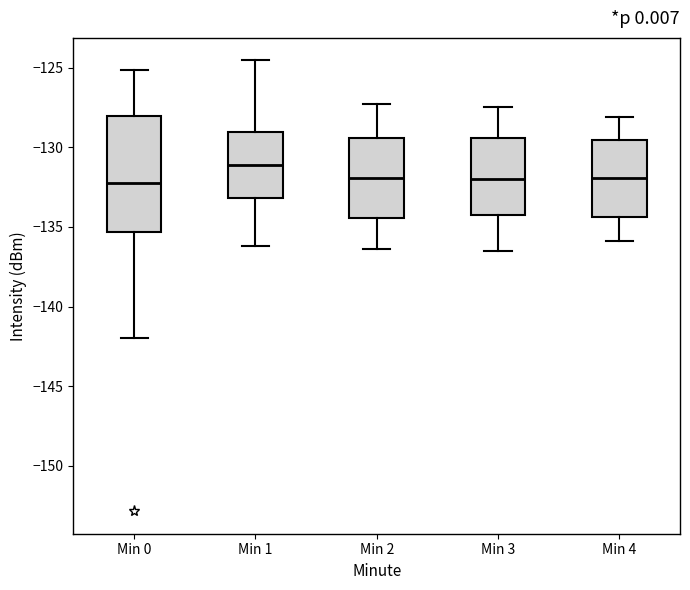

Which box's median line is the highest?

Min 1